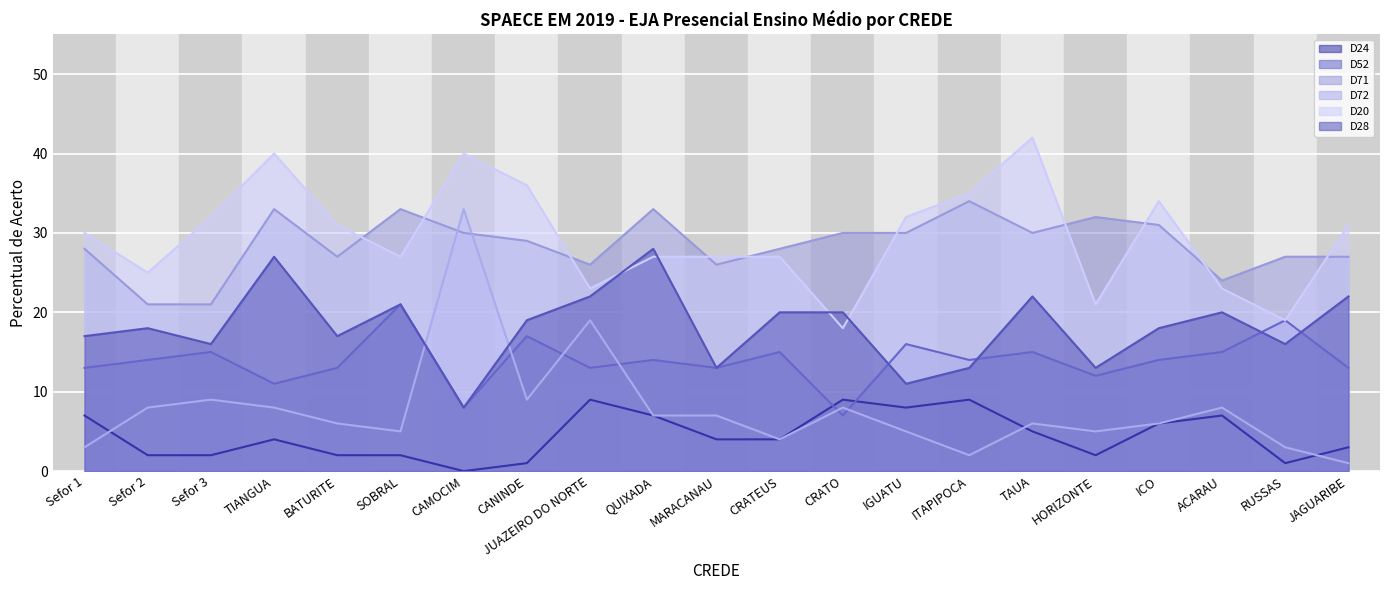

At which category does the chart reach its peak across all series?

TAUA